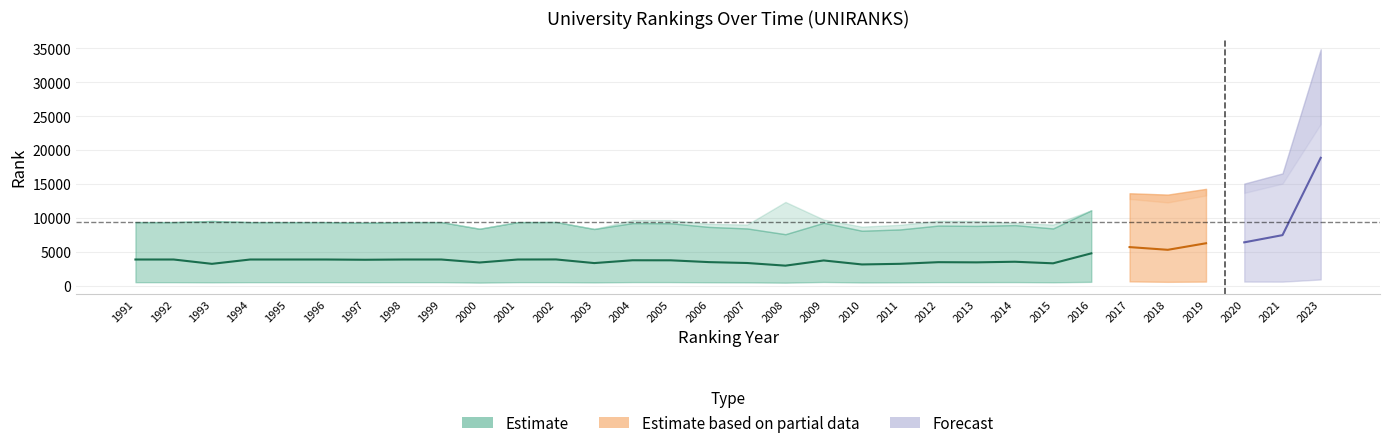

Where does the world rank series first go above 9368?

1993